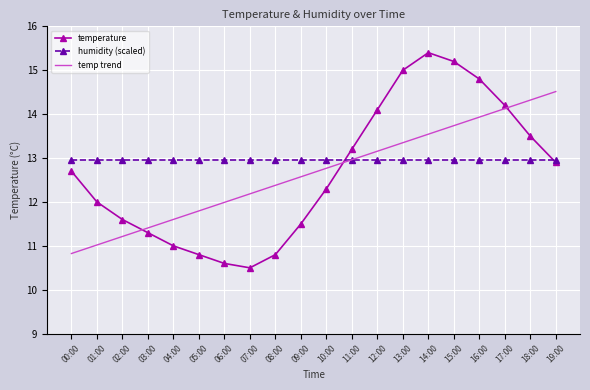

How many times do temp trend and temperature cross each other?

3